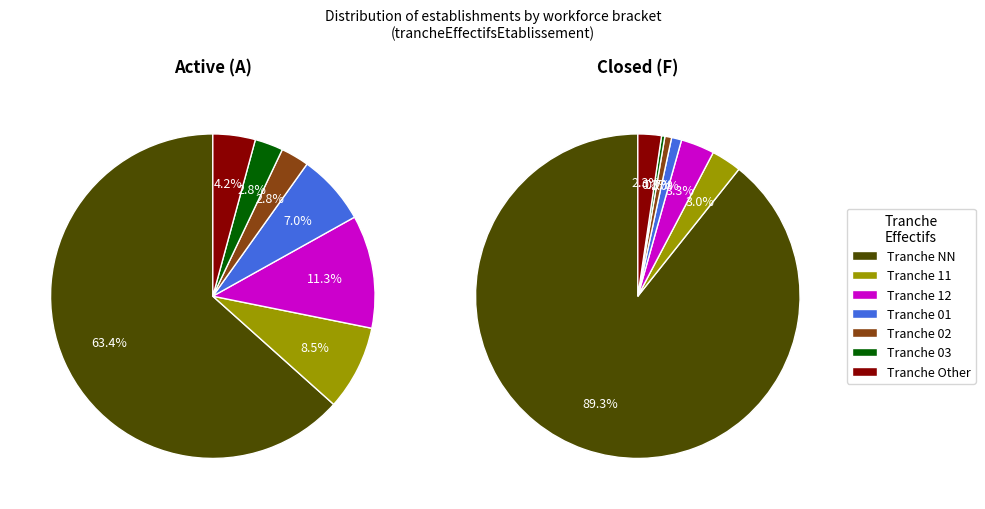

What percentage is NOT represented by 03?

99.2%